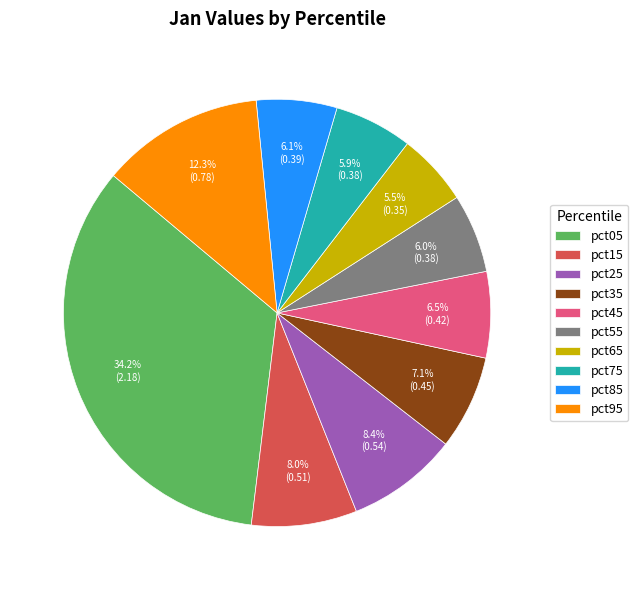

To the nearest percent, what is the average slice percentage?

10%